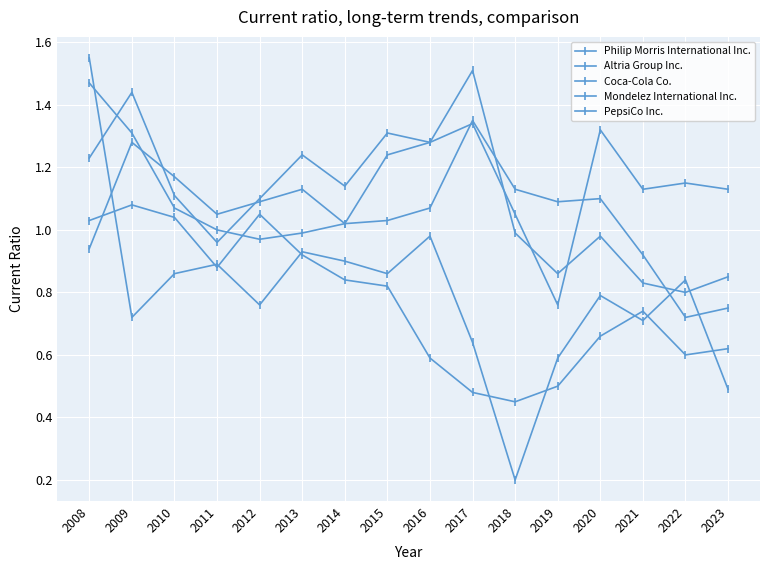

True or false: Mondelez International Inc. has a value of 1.0 at 2010.

True